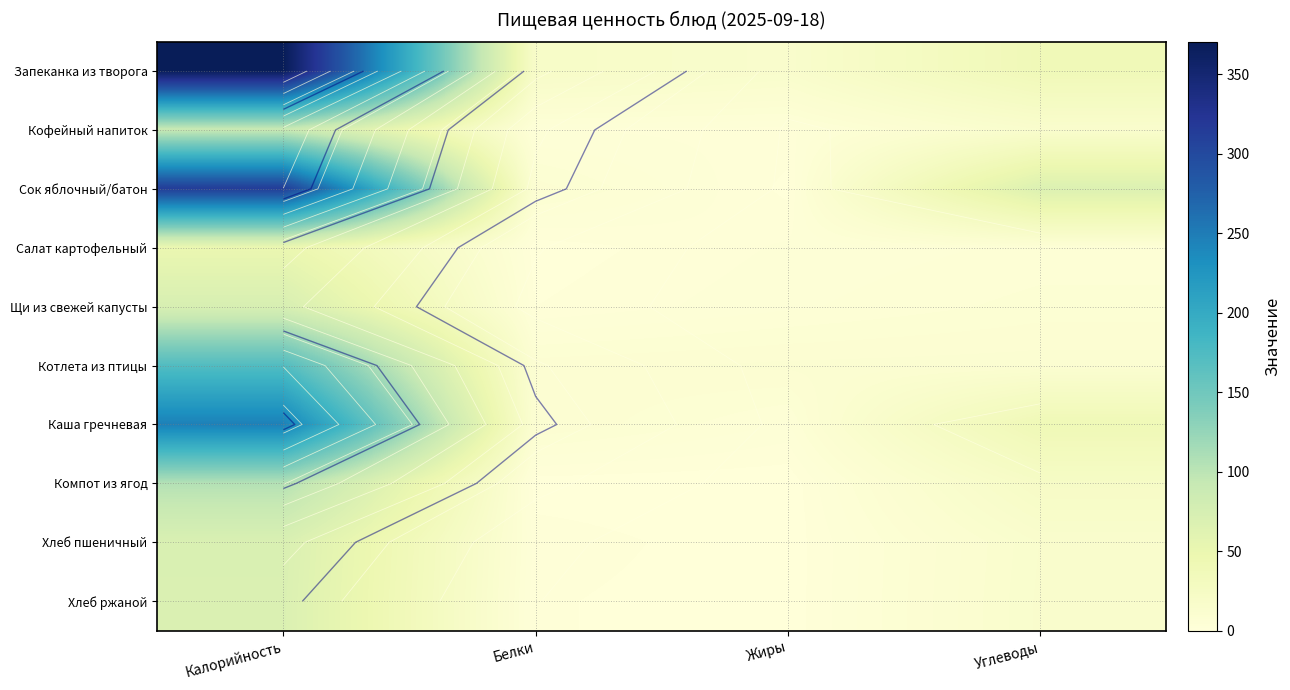

At which label is Хлеб пшеничный closest to 35?

Углеводы